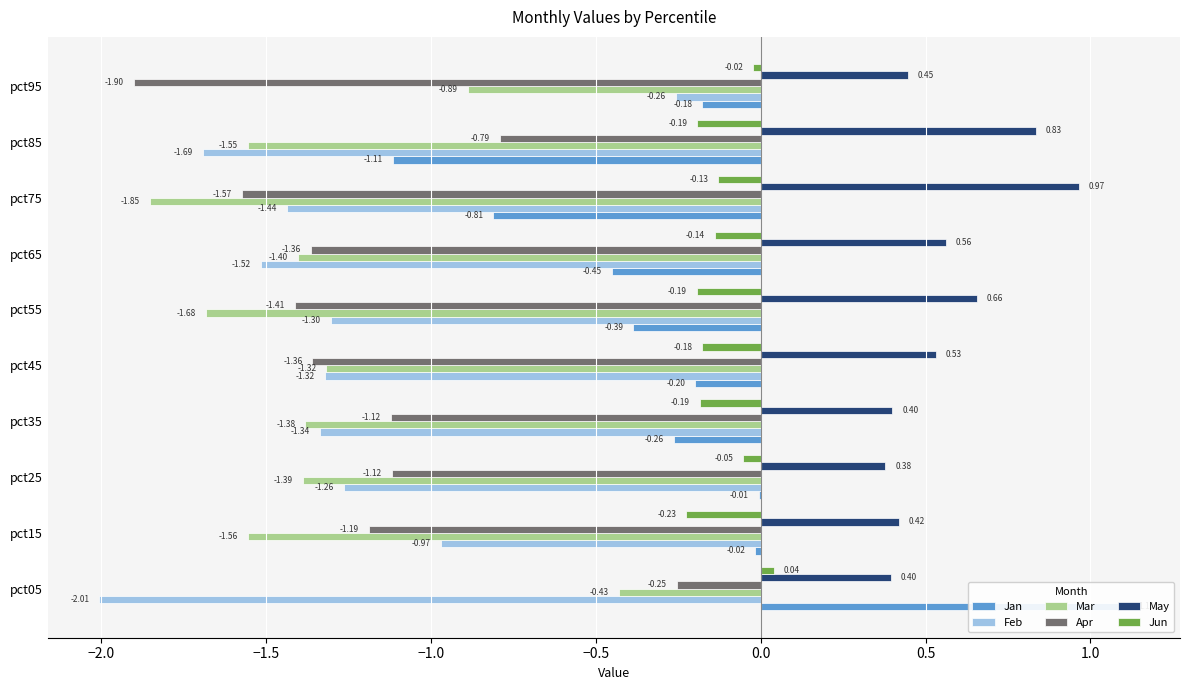

What is the sum of the Jan values at pct95 and pct45?

-0.4